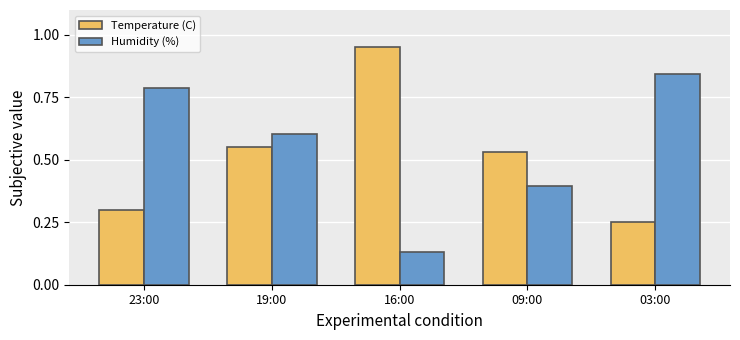

What is the sum of all Temperature (C) values?

2.6